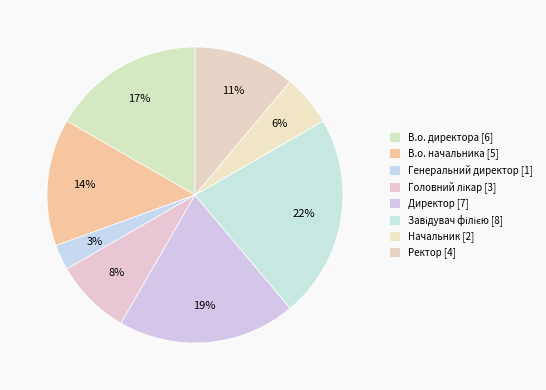

The Головний лікар slice represents 8% of the pie. True or false?

True